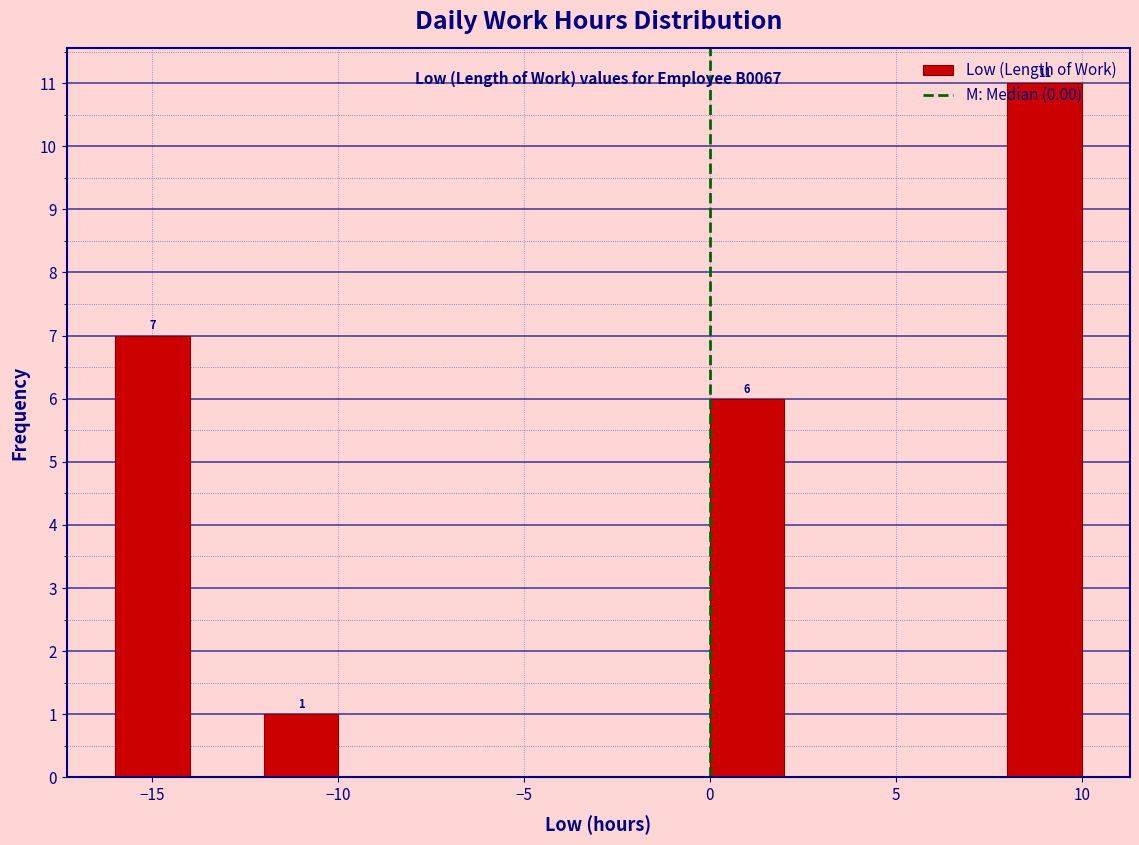

Over which range of the x-axis is the bar tallest?

8 to 10